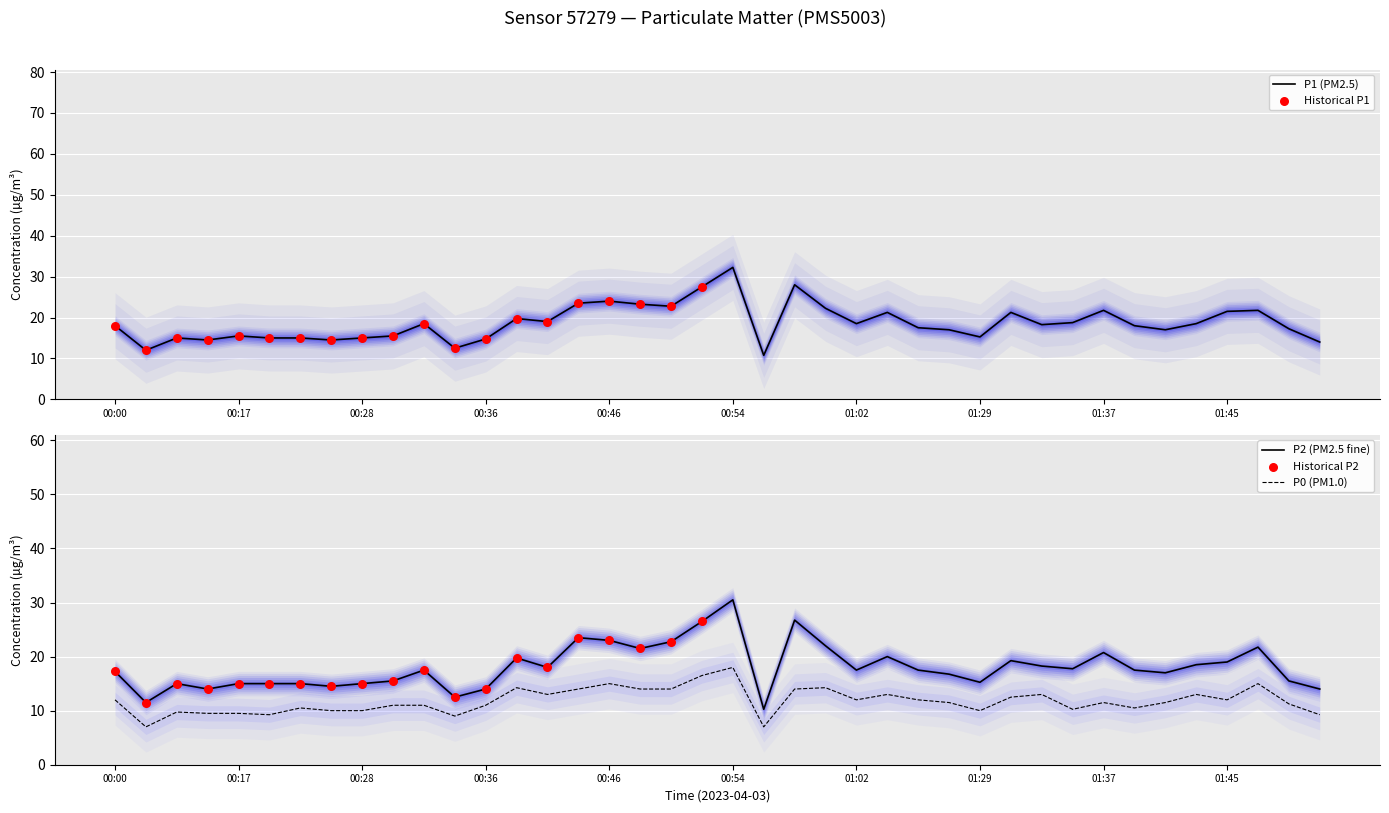

Which series reaches the minimum Y coordinate?

P0